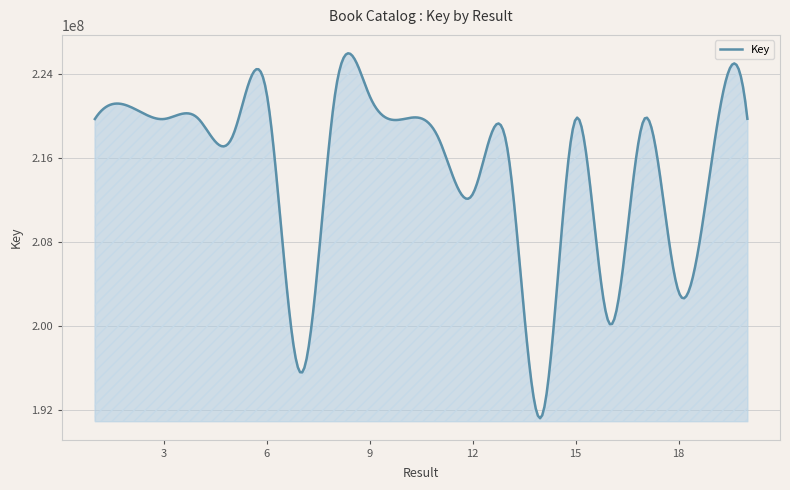

What is the maximum value shown in the chart?

225968929.8